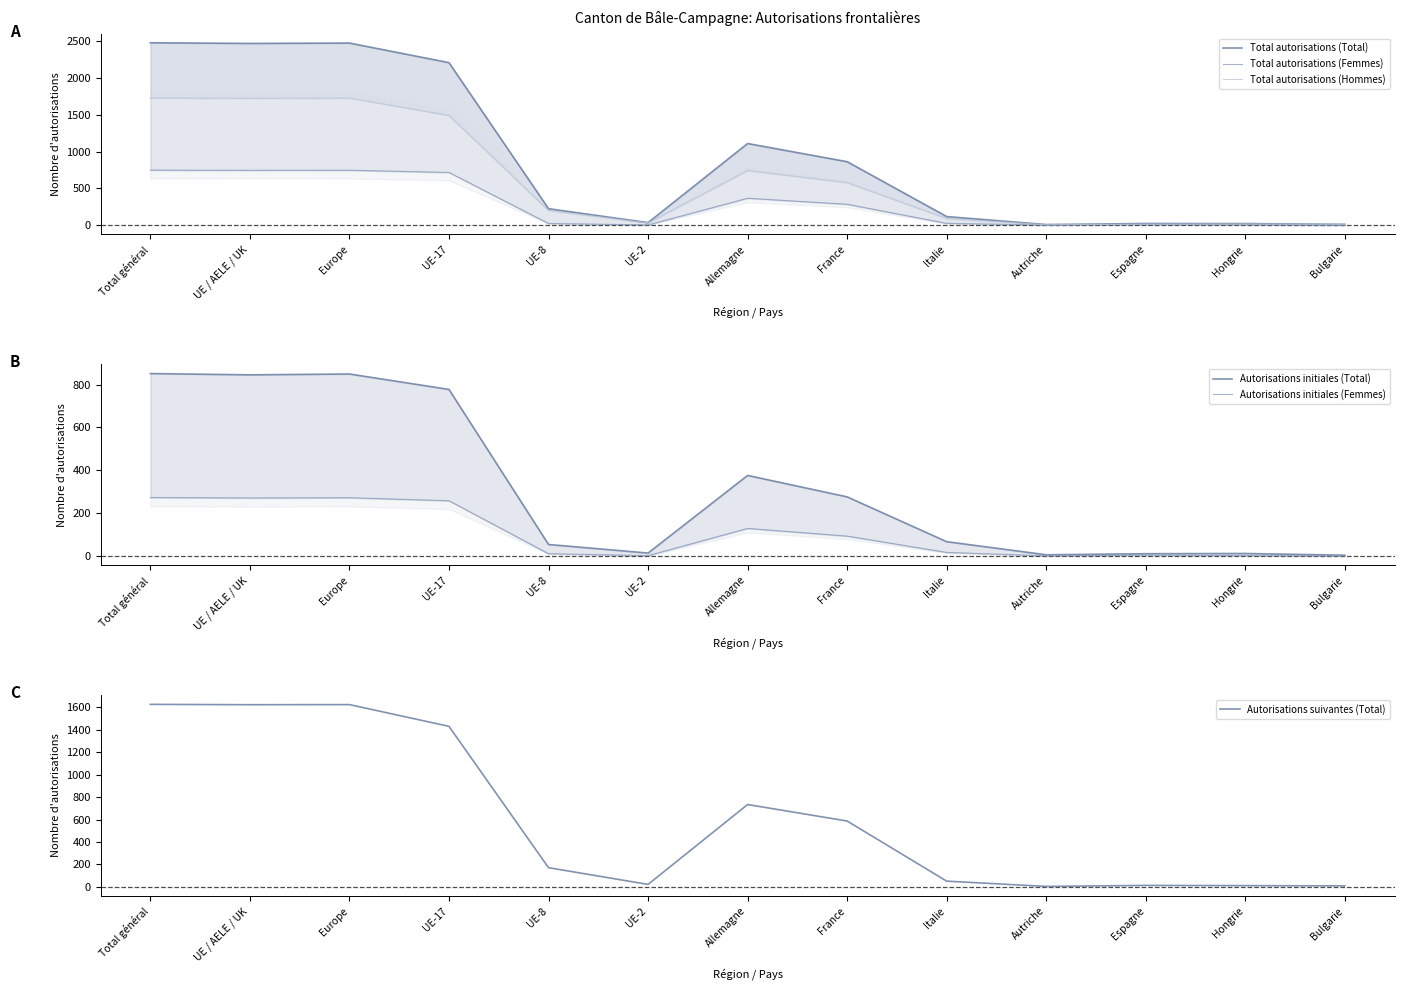

Where does the Total autorisations (Total) series first go above 225?

Total général